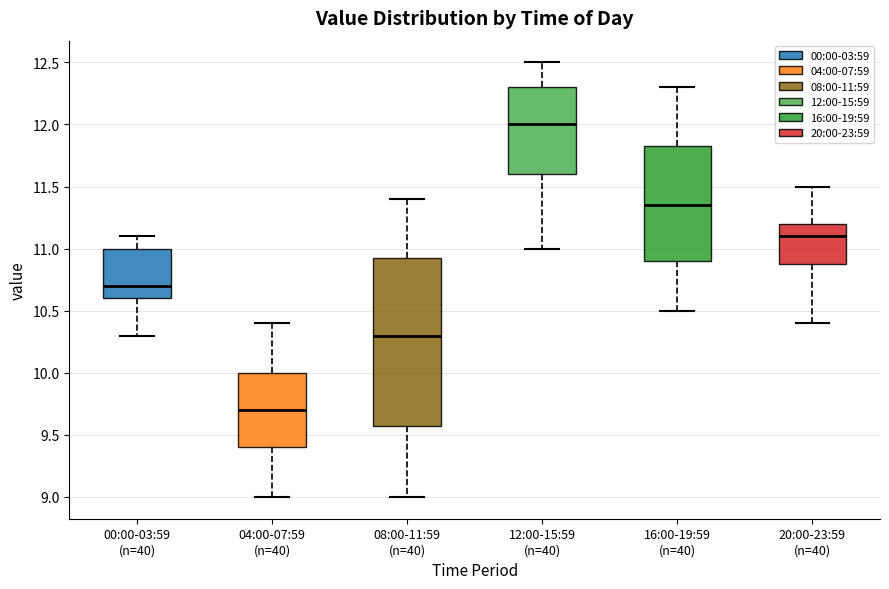

Which box is the tallest, from its lower edge to its upper edge?

08:00-11:59 (n=40)